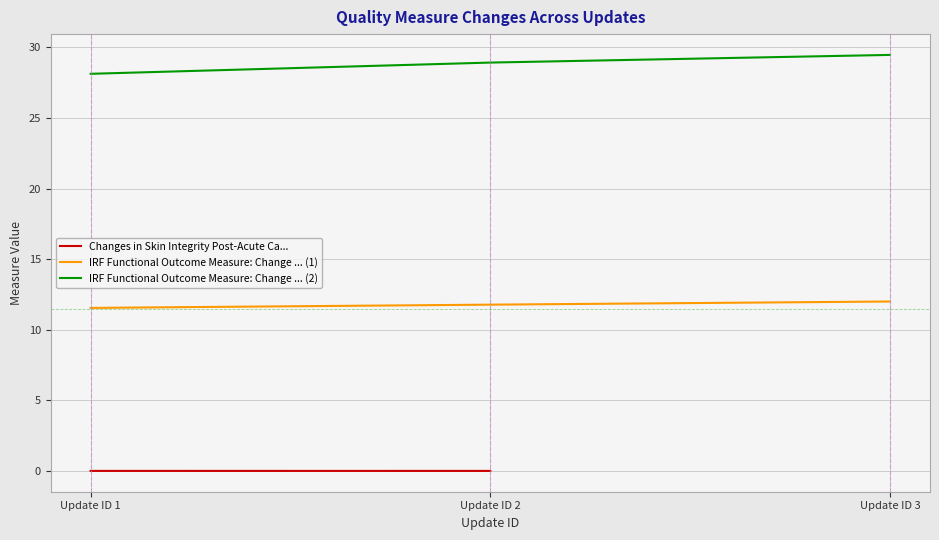

At which category is the sum across all series the highest?

Update ID 3